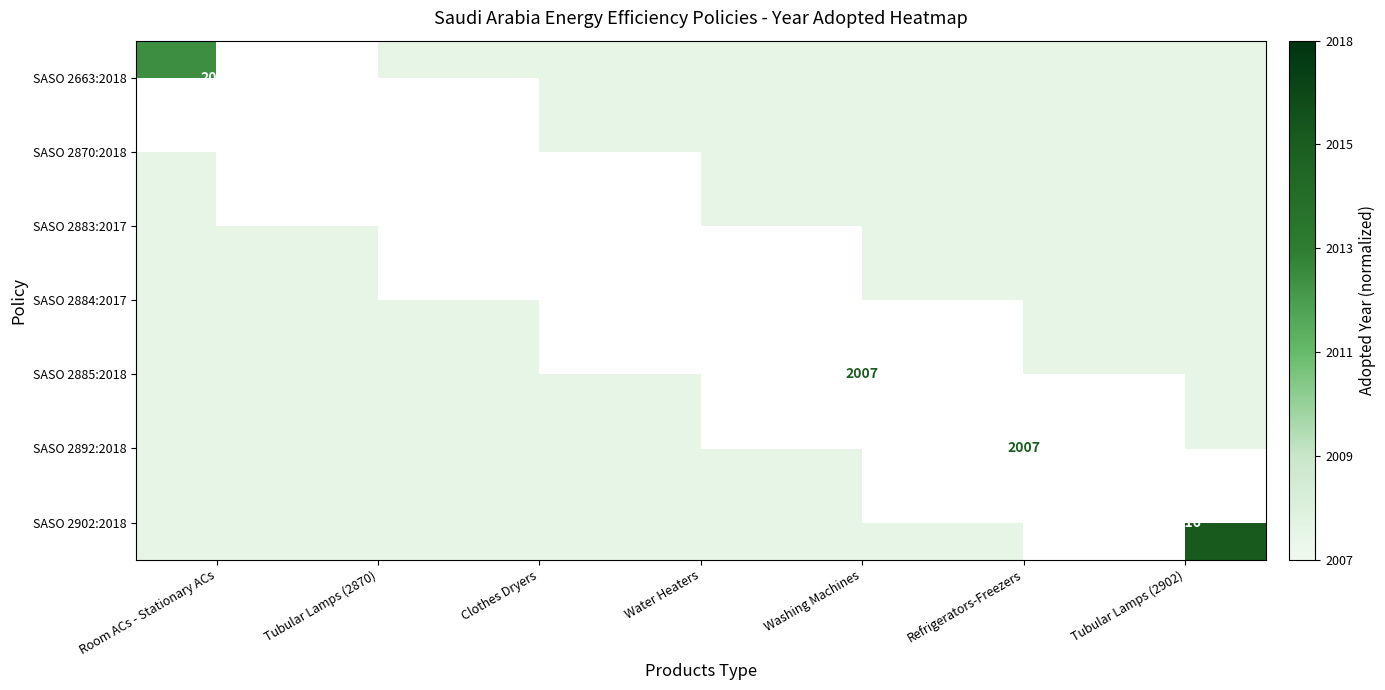

The value of SASO 2885:2018 at Room ACs - Stationary ACs is 0.1. True or false?

False